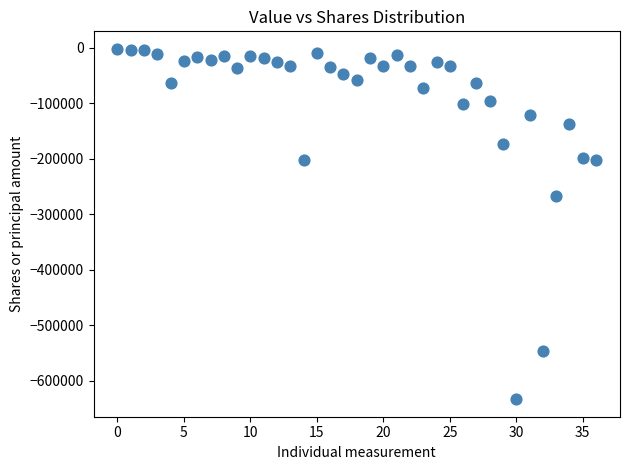

What Y value in the scatter plot is closest to -317585?

-267352